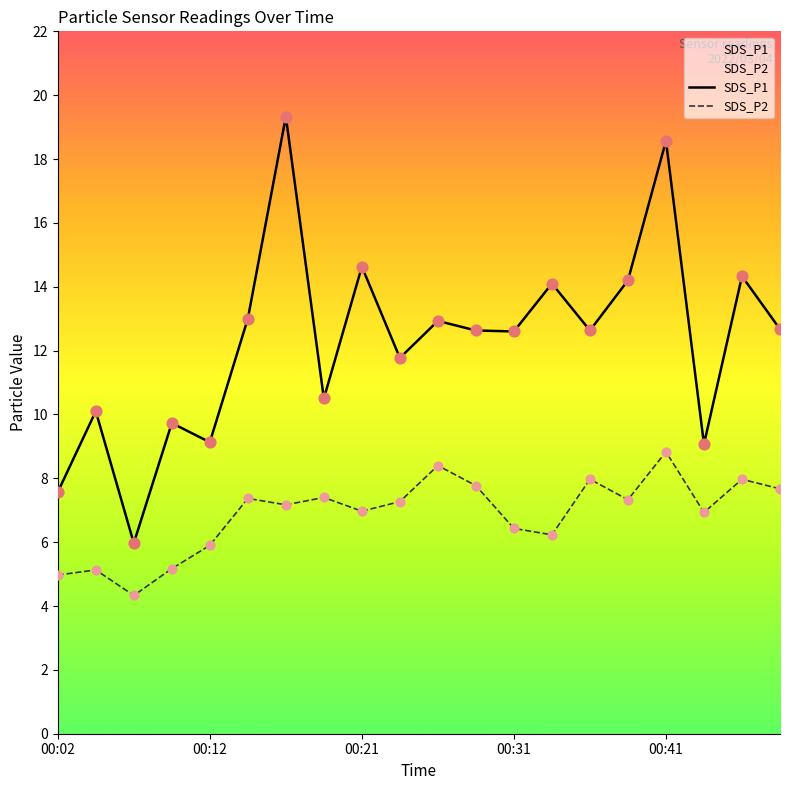

Which series reaches the minimum Y coordinate?

SDS_P2